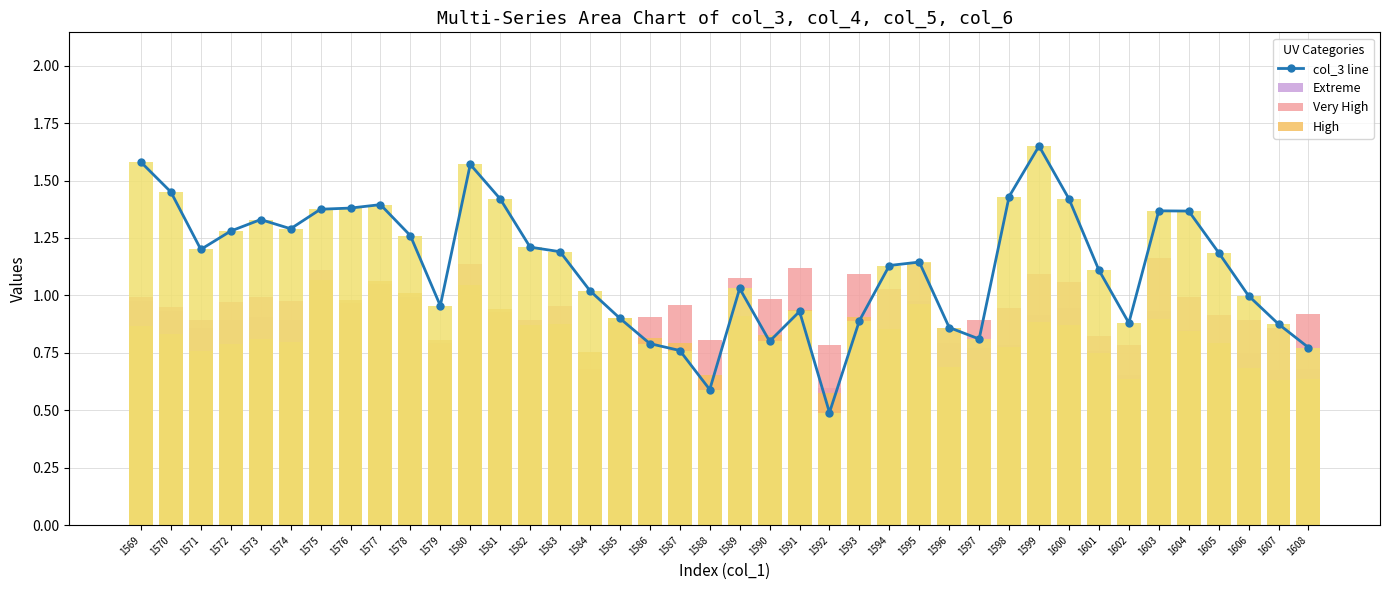

What is the lowest value of the High series?

0.6